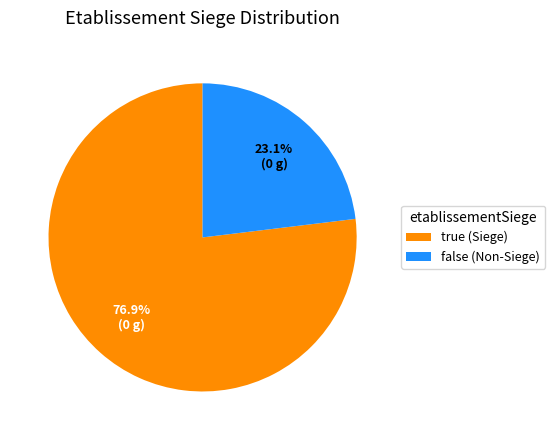

Which has a higher value, true or false?

true